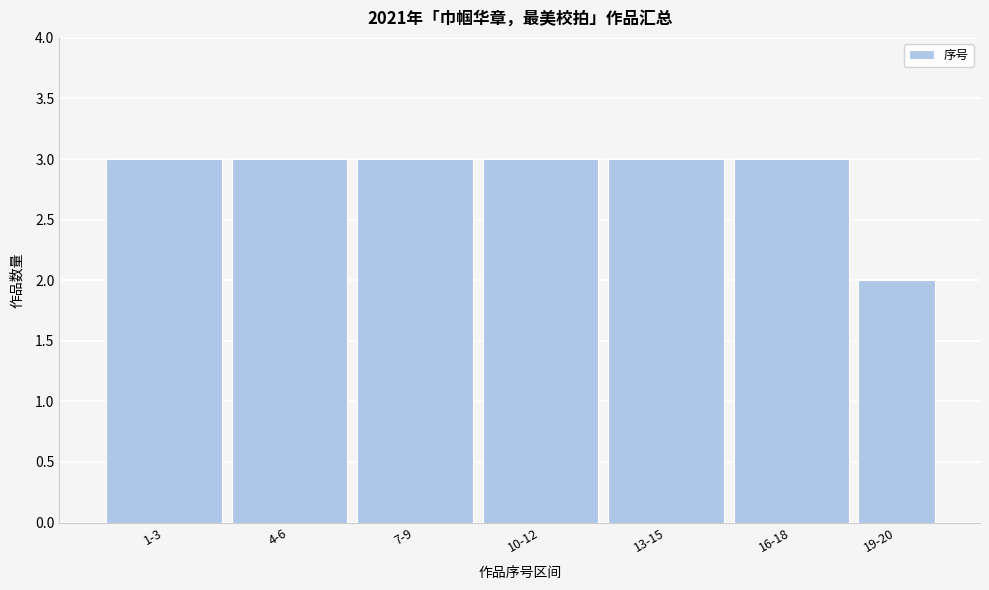

Reading left to right, what are all the values shown in this chart?

1-3=3	4-6=3	7-9=3	10-12=3	13-15=3	16-18=3	19-20=2